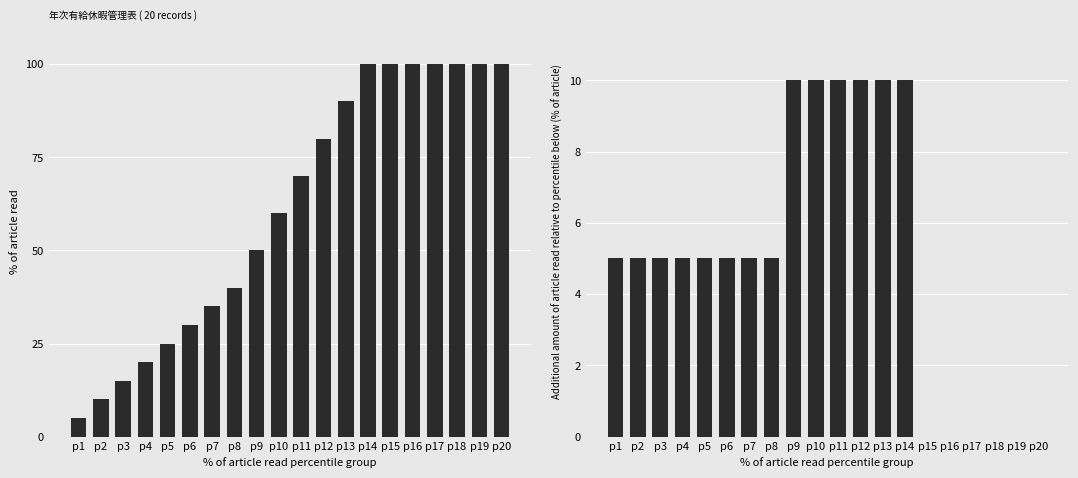

True or false: % of article read has a value of 15 at p3.

True